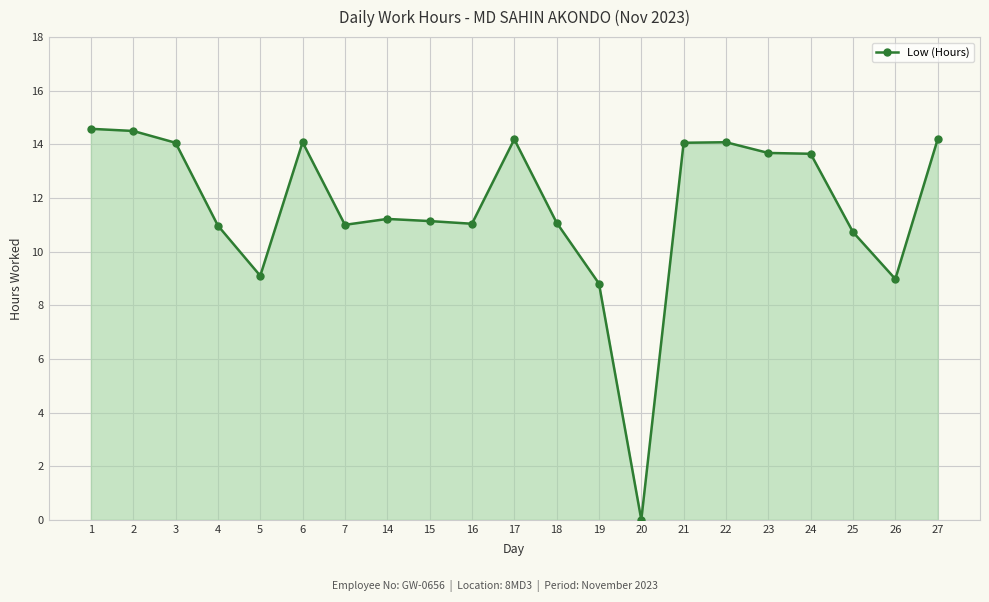

Approximately how many times larger is the value at 7 compared to 3?

0.8